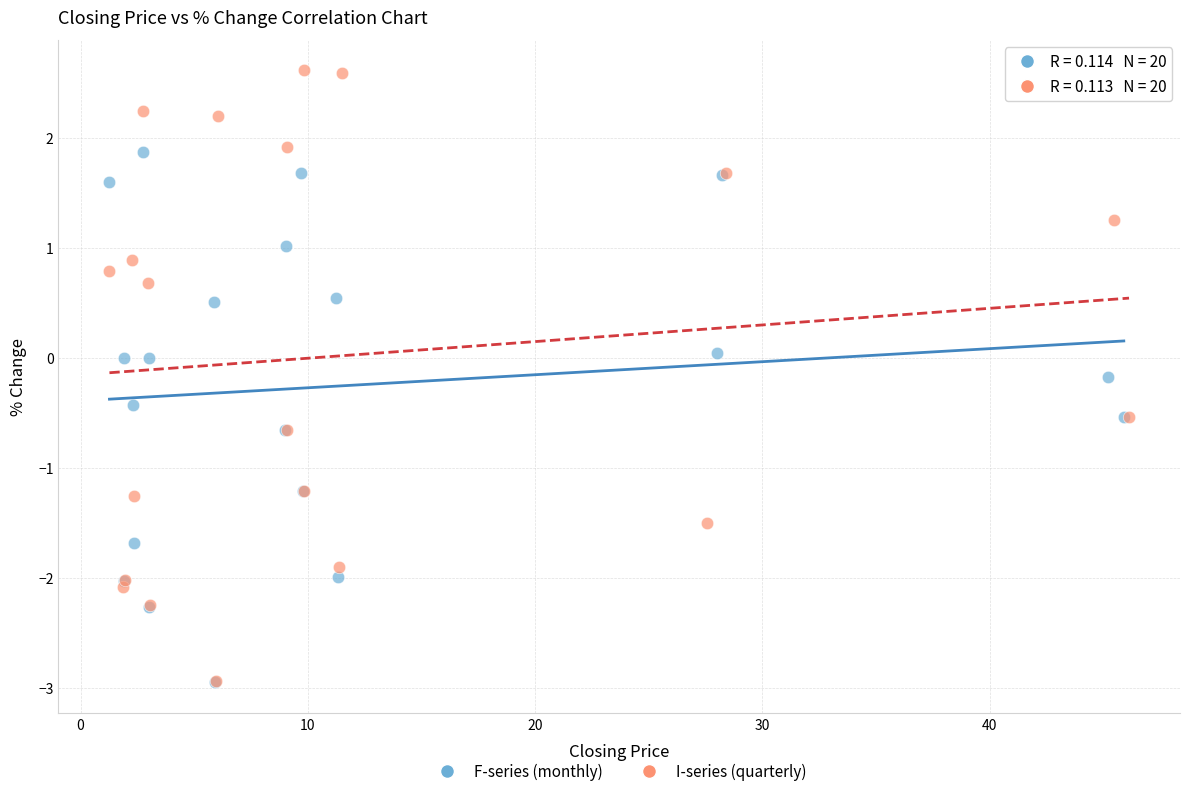

What are all the series names shown in the legend?

F-series (monthly), I-series (quarterly)